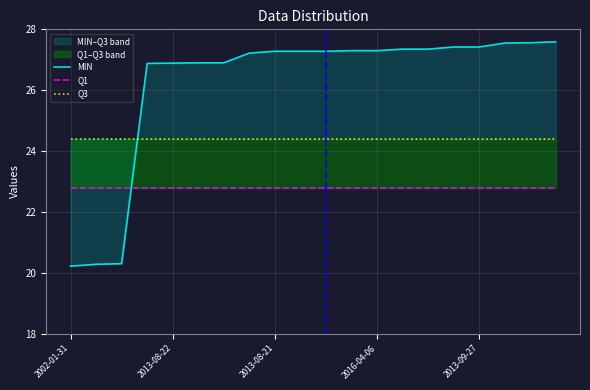

Which category has the lowest value in the Q3 series?

2002-01-31